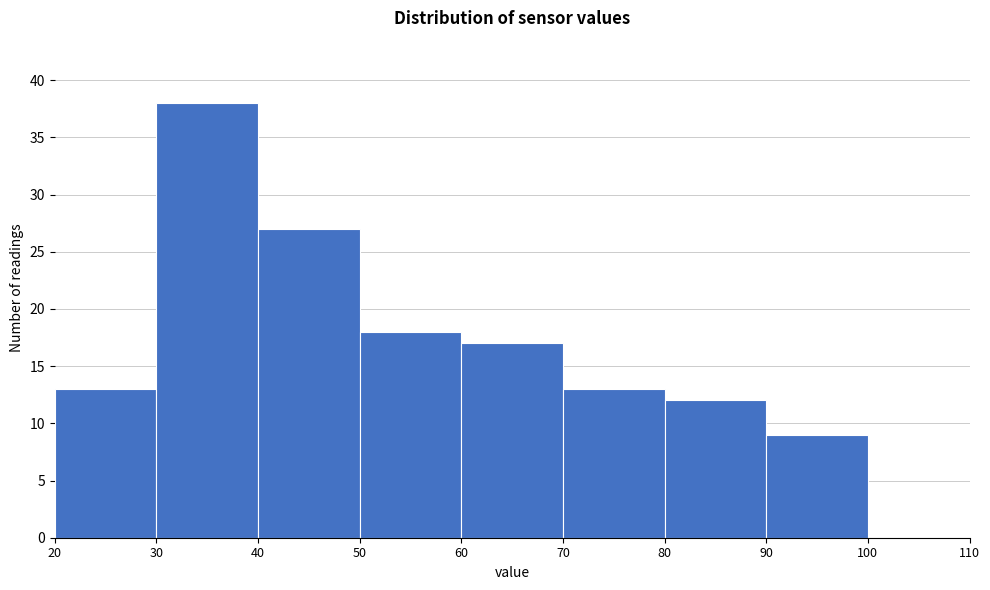

Reading left to right, transcribe this chart: for each bar, give the range it covers on the x-axis and its height. The values are not printed on the chart, so give them approximately, as read against the axis.

20 to 30: 13
30 to 40: 38
40 to 50: 27
50 to 60: 18
60 to 70: 17
70 to 80: 13
80 to 90: 12
90 to 100: 9
100 to 110: 0